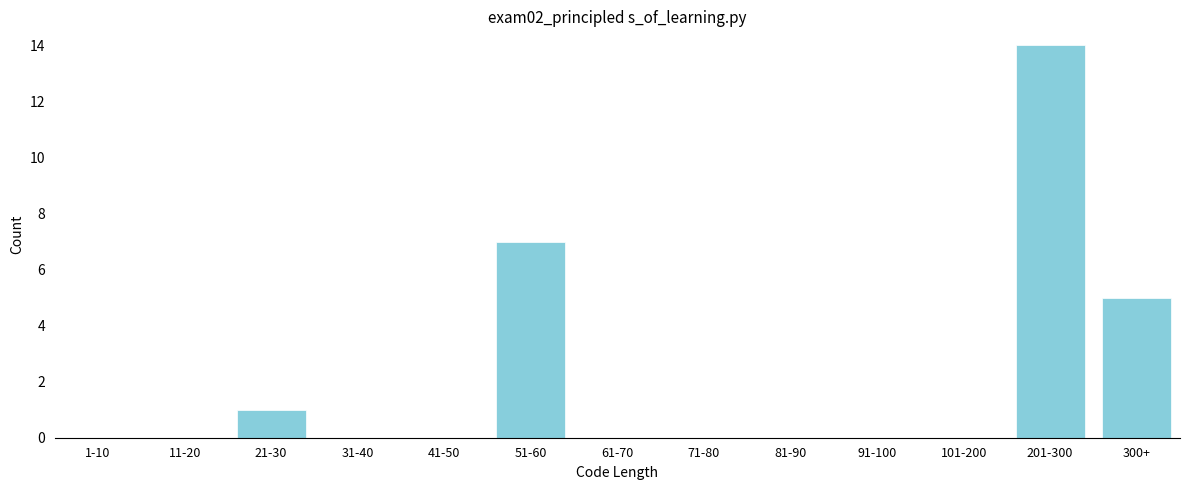

Reading left to right, what are all the values shown in this chart?

1-10=0	11-20=0	21-30=1	31-40=0	41-50=0	51-60=7	61-70=0	71-80=0	81-90=0	91-100=0	101-200=0	201-300=14	300+=5